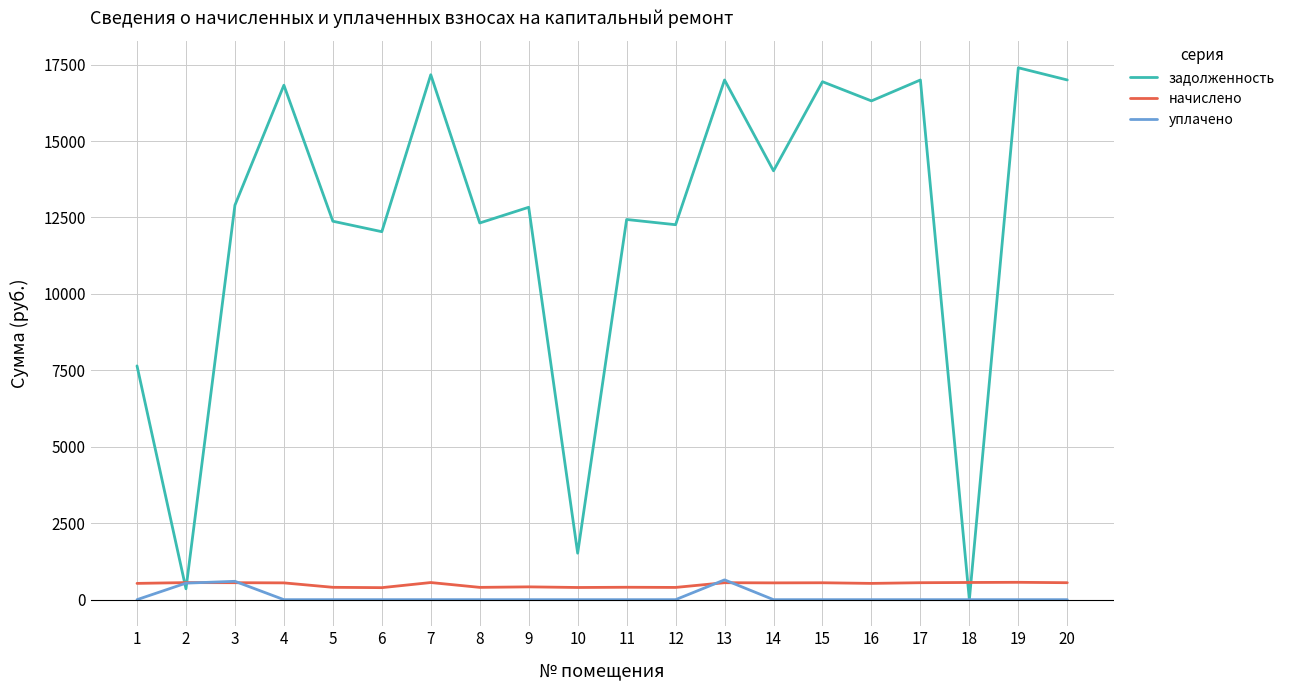

What is the highest value of the задолженность series?

17396.0